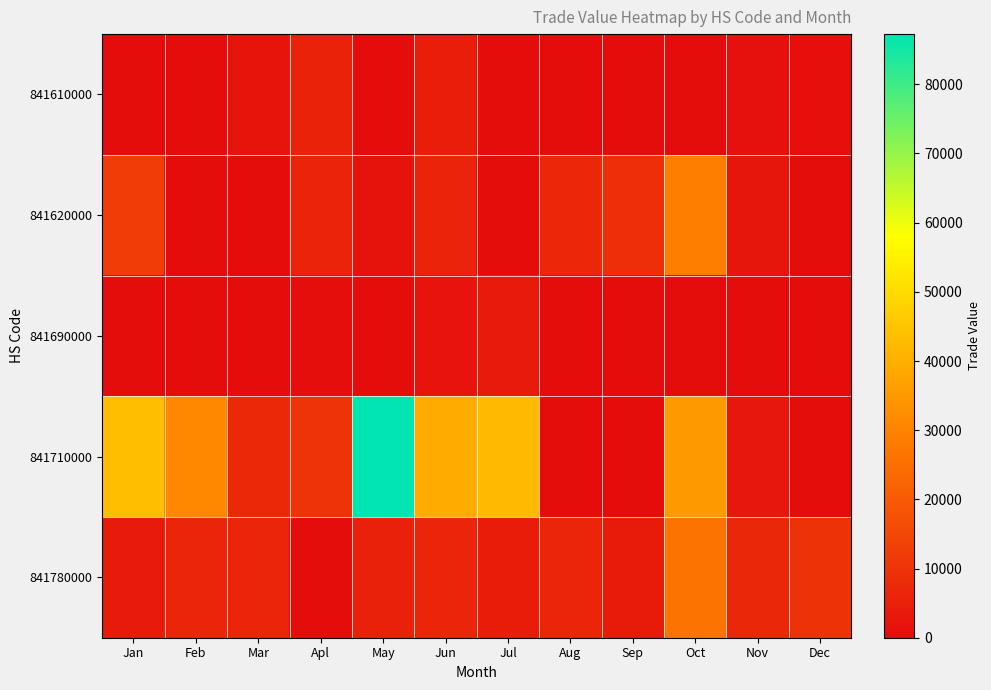

Which series has the widest spread of values?

841710000